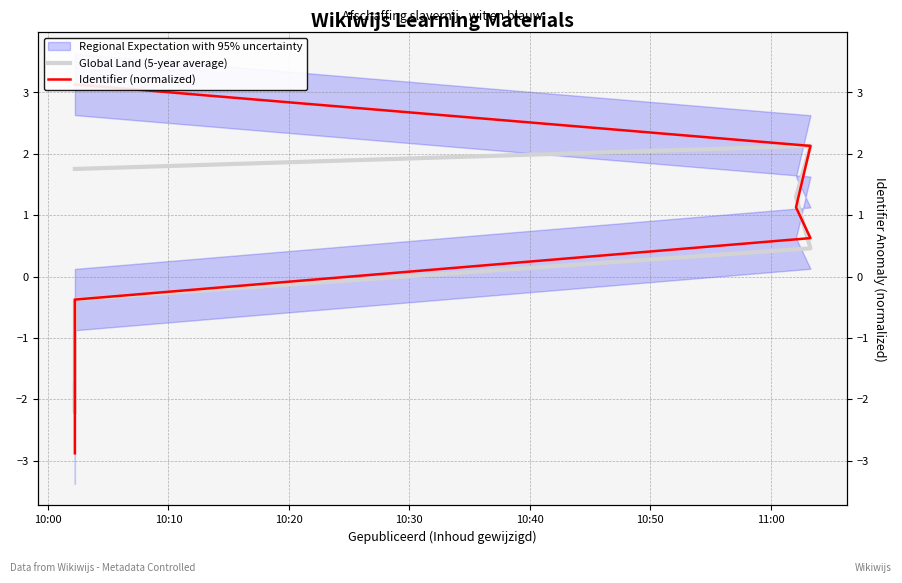

Which category has the lowest value across all series?

10:00